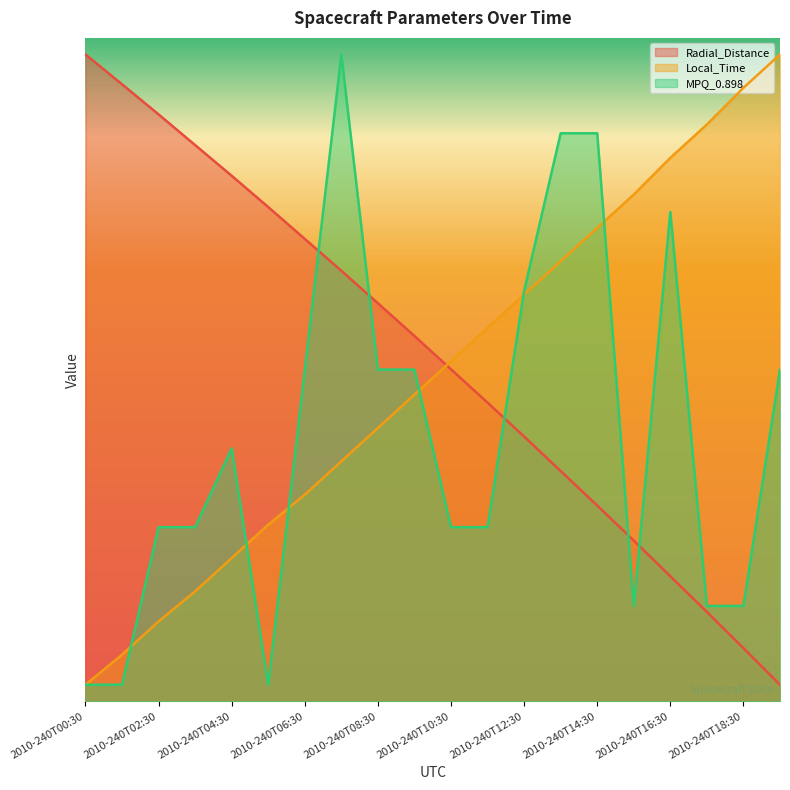

What position from the left is 2010-240T19:30?

20